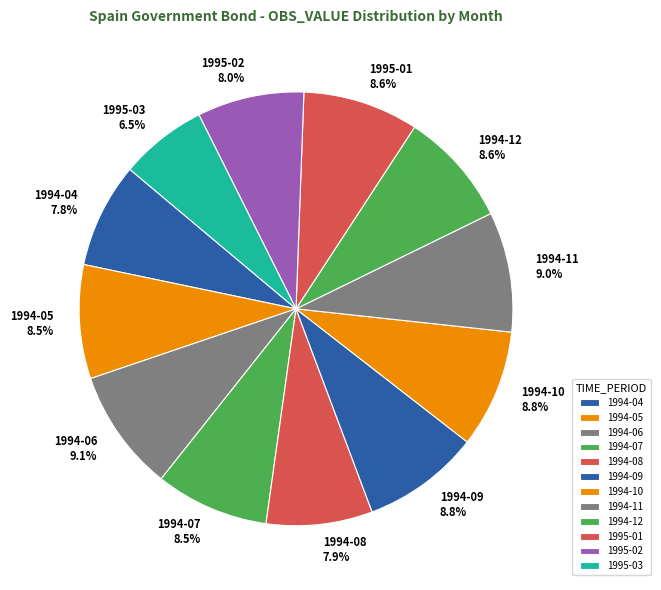

To the nearest percent, what is the difference between the largest and smallest slice percentages?

3%